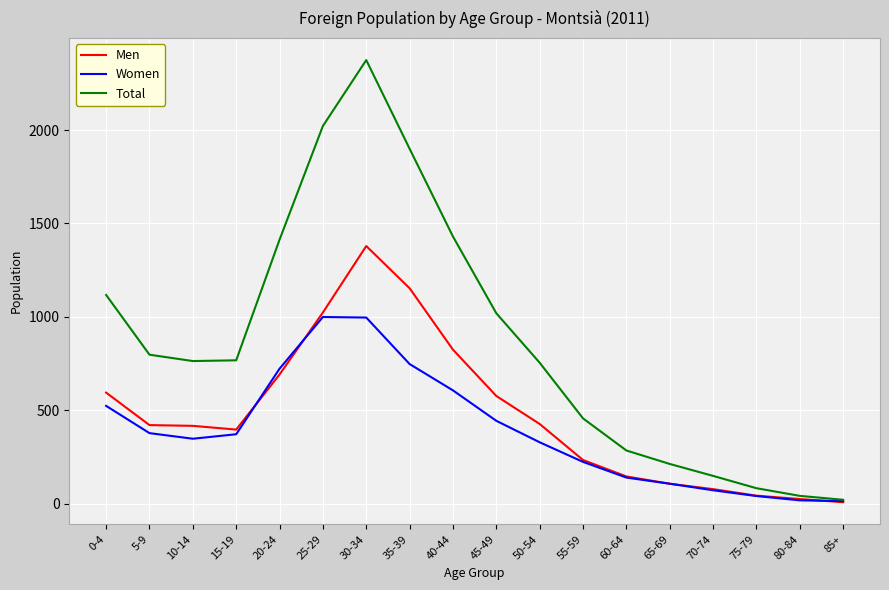

At which label does Women first exceed 371?

0-4